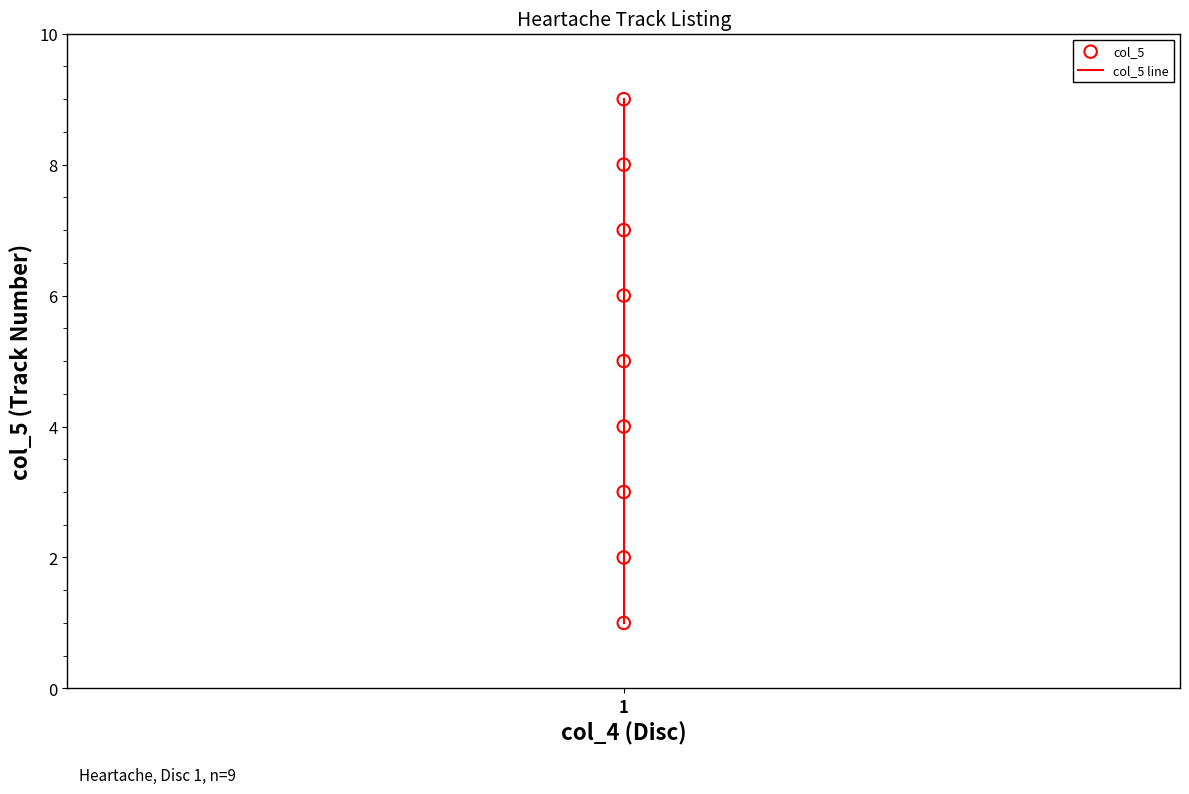

What are all the series names shown in the legend?

col_5 line, col_5